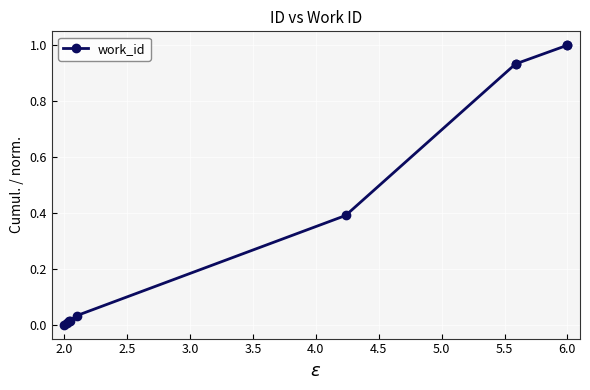

What is the difference between the second highest and second lowest values?

1.0